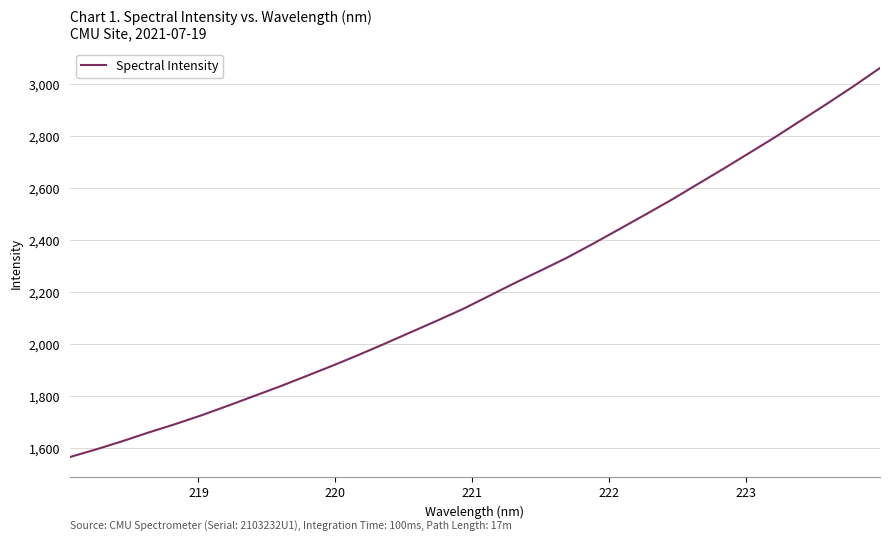

What is the minimum value shown in the chart?

1565.7